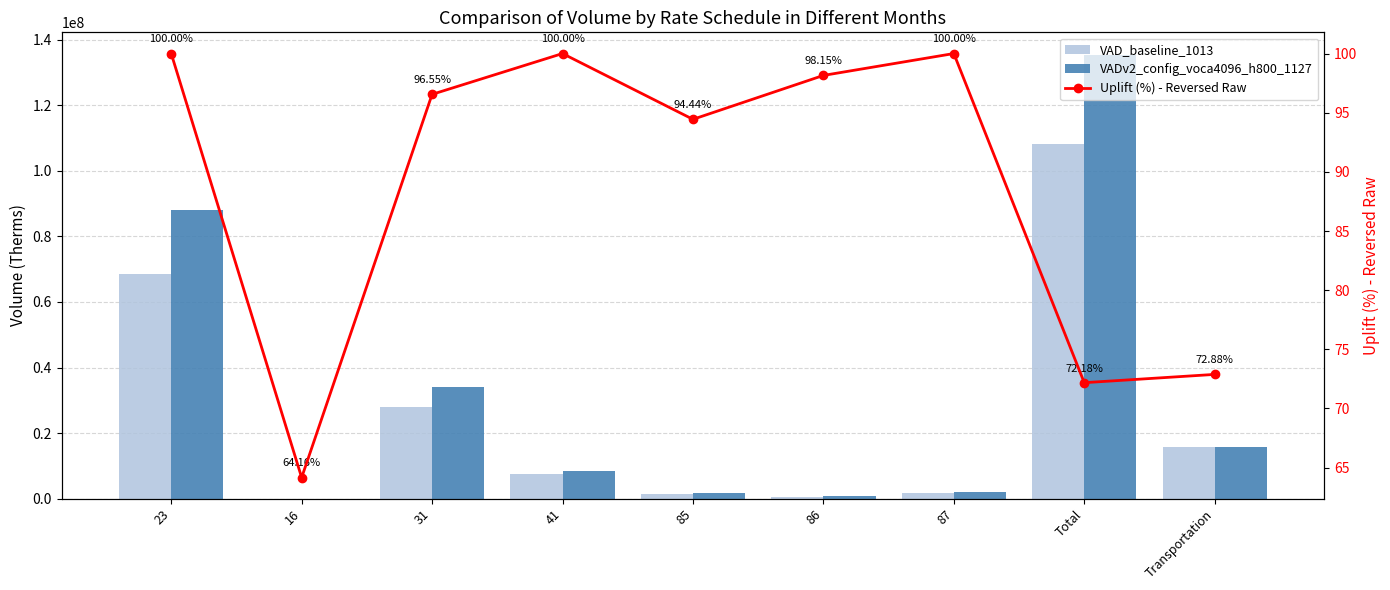

How many groups of bars are there?

9